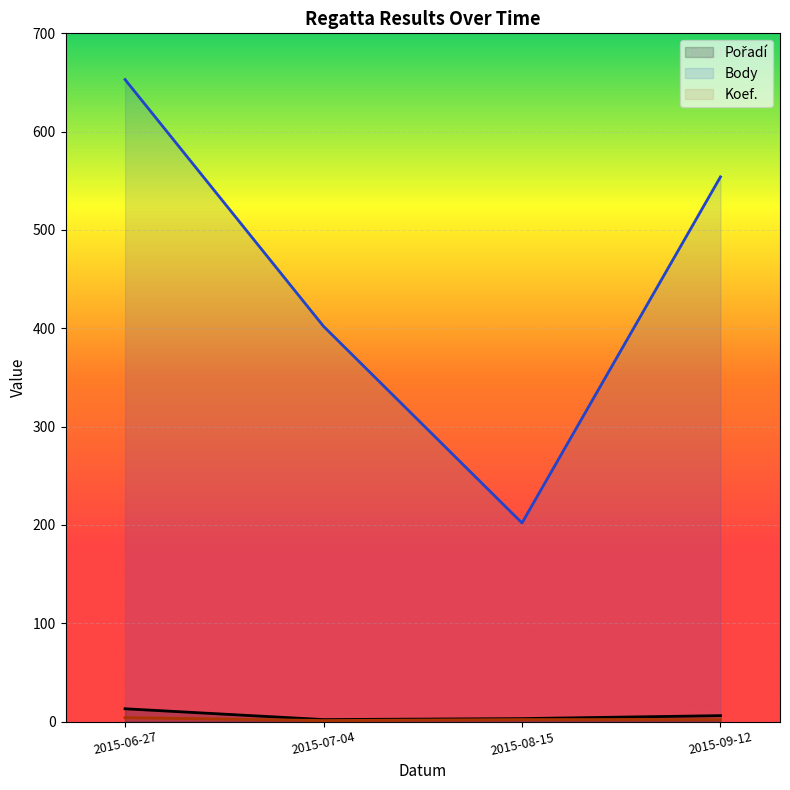

Between 2015-06-27 and 2015-08-15, which is larger?

2015-06-27